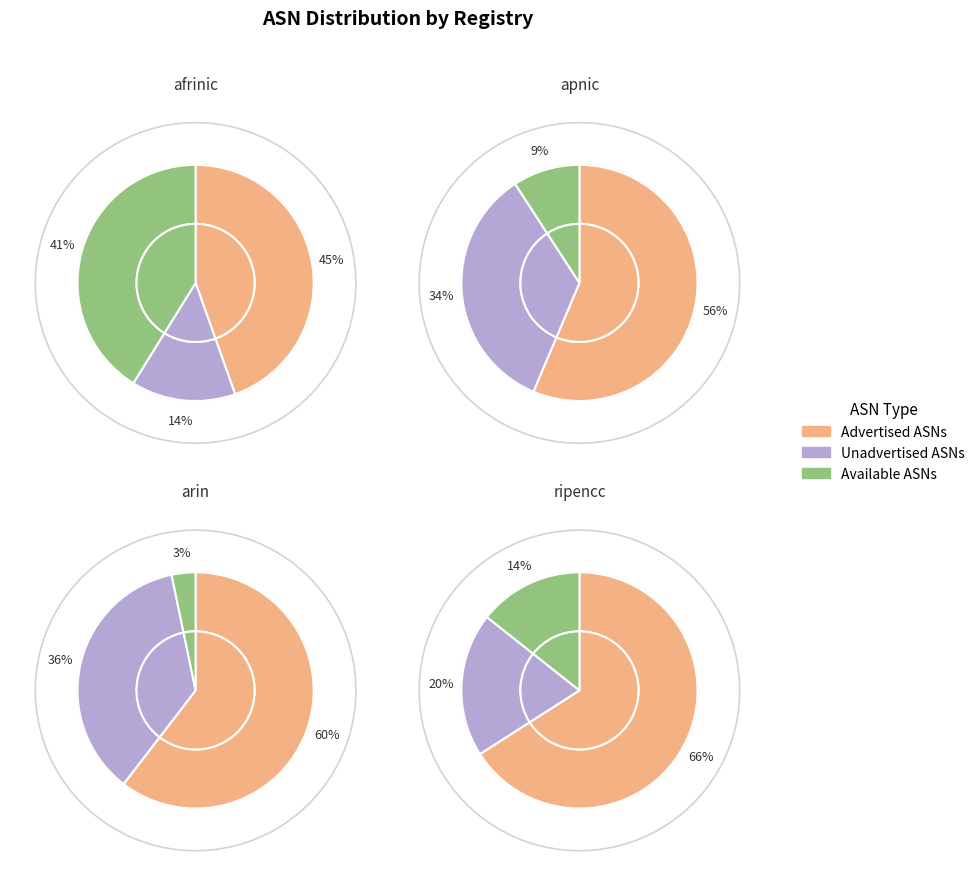

What is the total percentage of afrinic and ripencc?

42.6%